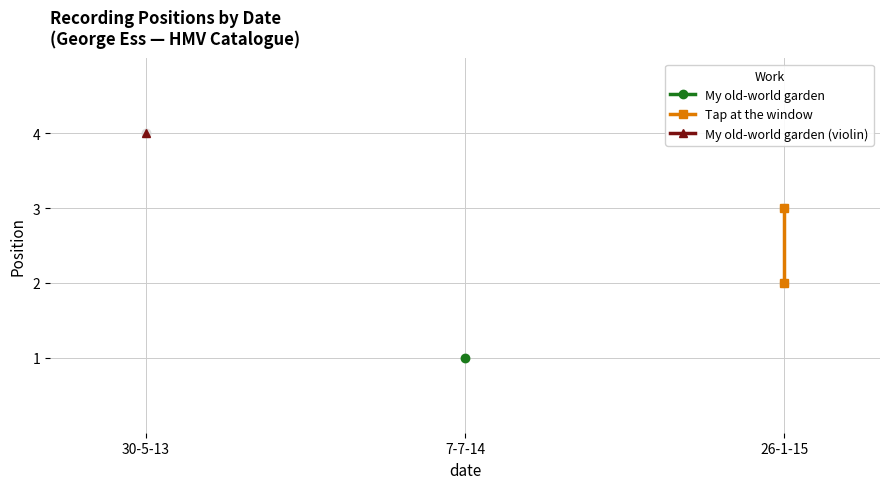

What is the change in value from 30-5-13 to 7-7-14?

+1